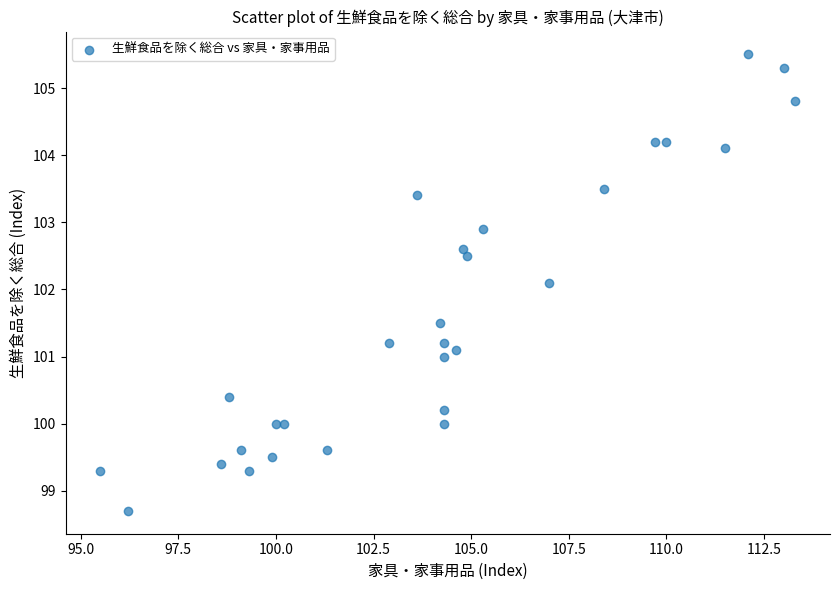

What is the range of X values (max minus min)?

17.8